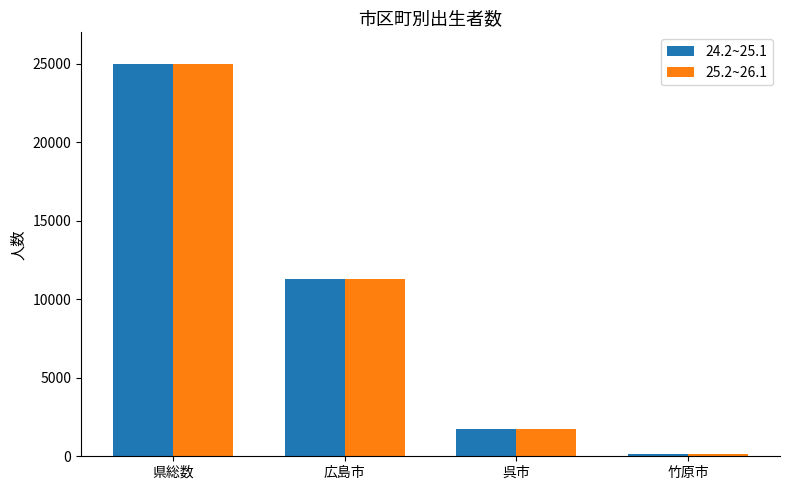

What is the label of the 4th bar from the left?

竹原市